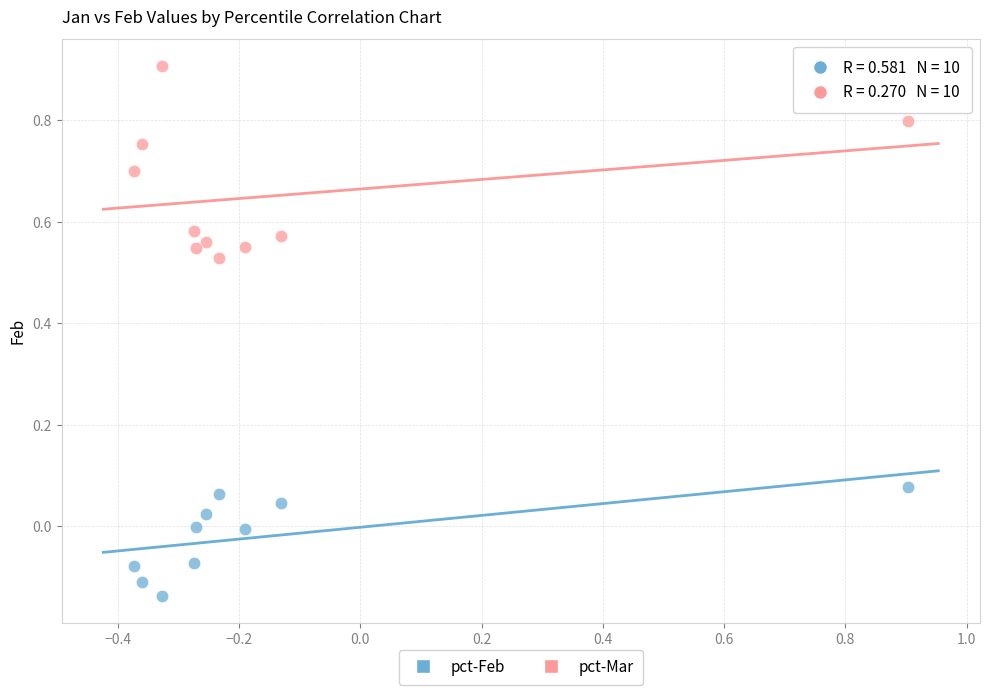

Across all data points, what is the range of X values (max minus min)?

1.3